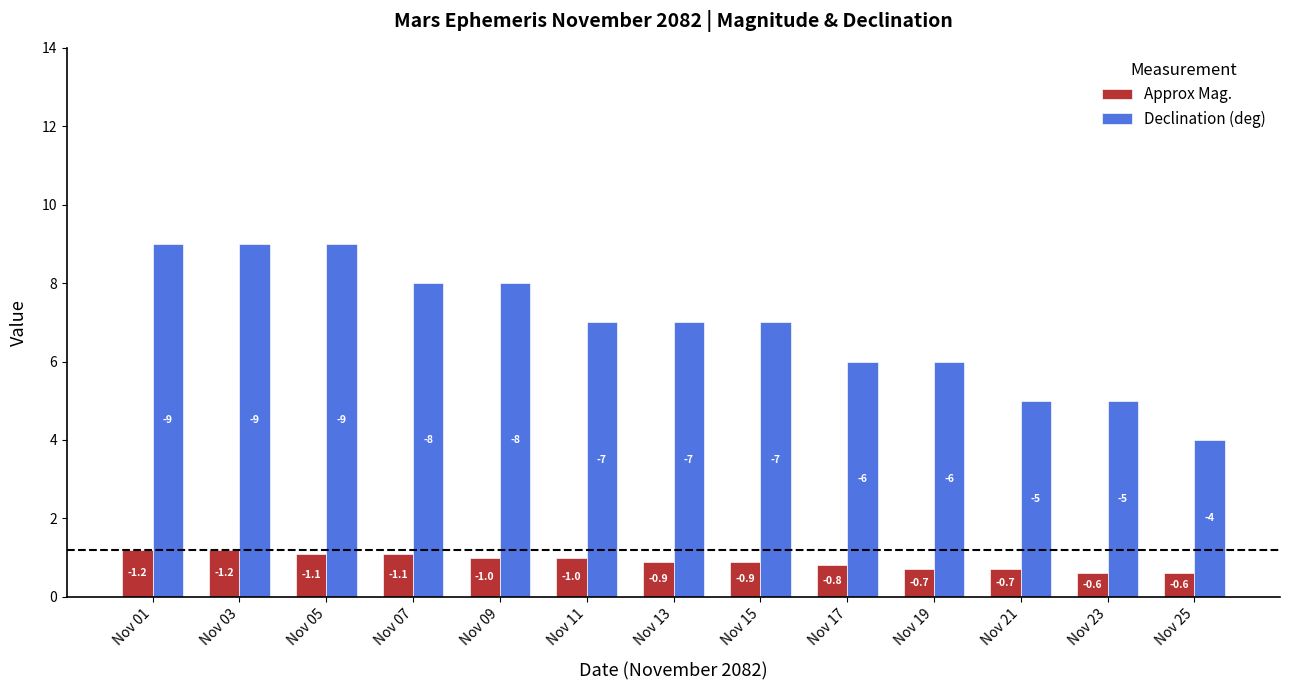

How many bars are there in each group?

2